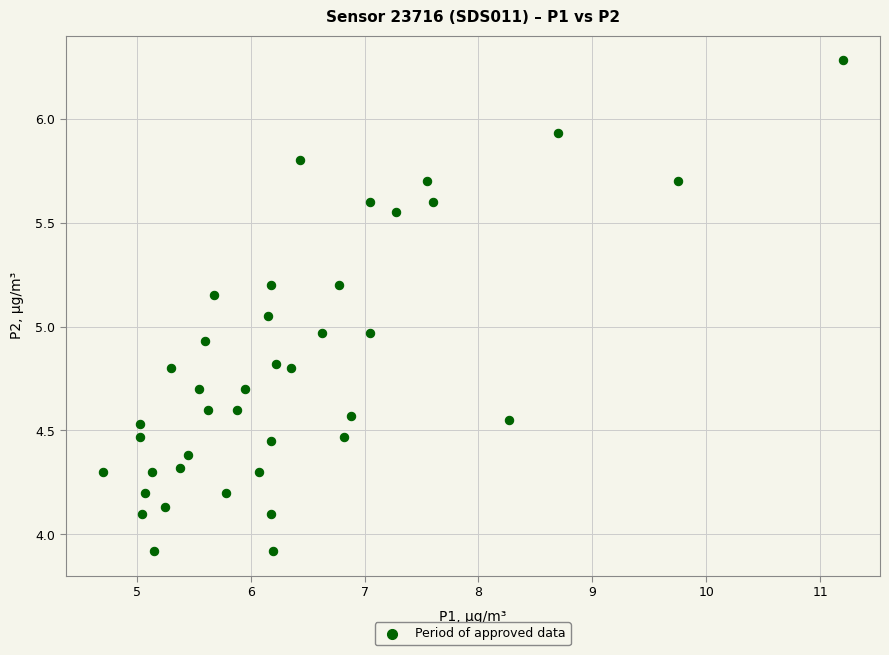

What is the range of Y values (max minus min)?

2.4